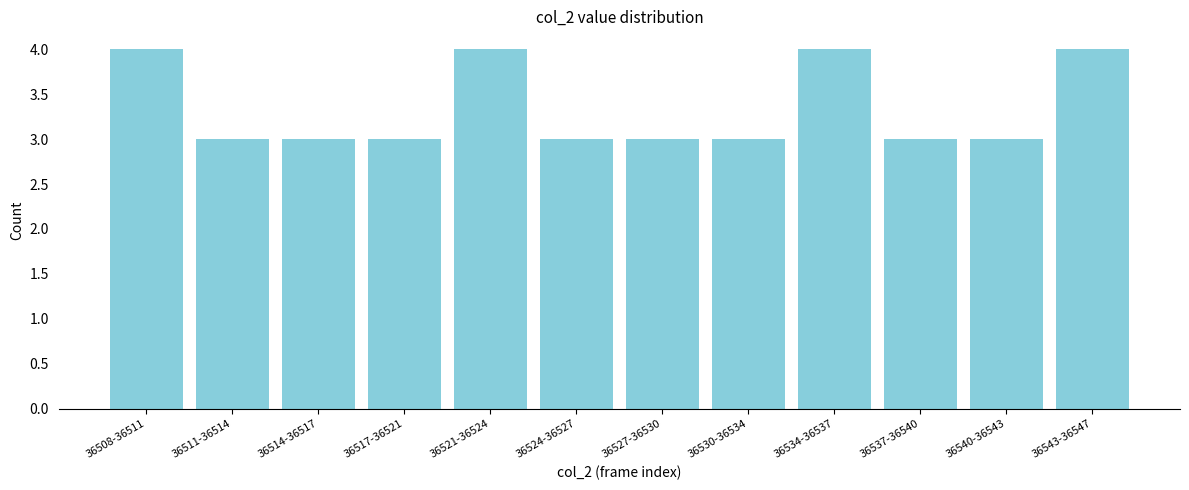

Reading left to right, extract all data points from this chart.

36508-36511=4	36511-36514=3	36514-36517=3	36517-36521=3	36521-36524=4	36524-36527=3	36527-36530=3	36530-36534=3	36534-36537=4	36537-36540=3	36540-36543=3	36543-36547=4